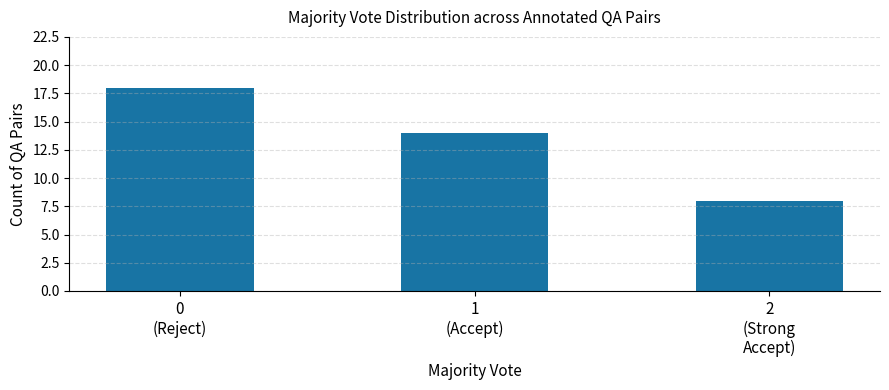

The chart shows a value of 18 at 0
(Reject). True or false?

True